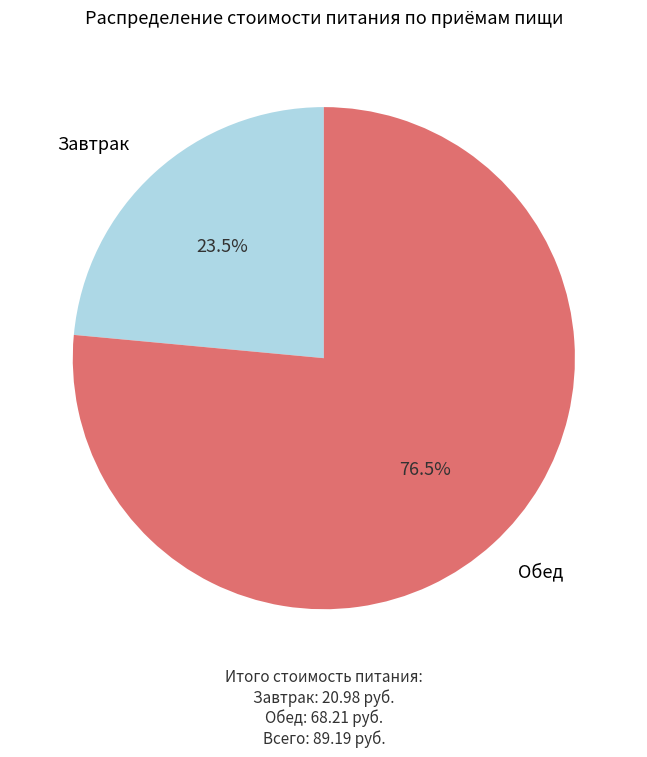

Does any single category account for the majority?

Yes